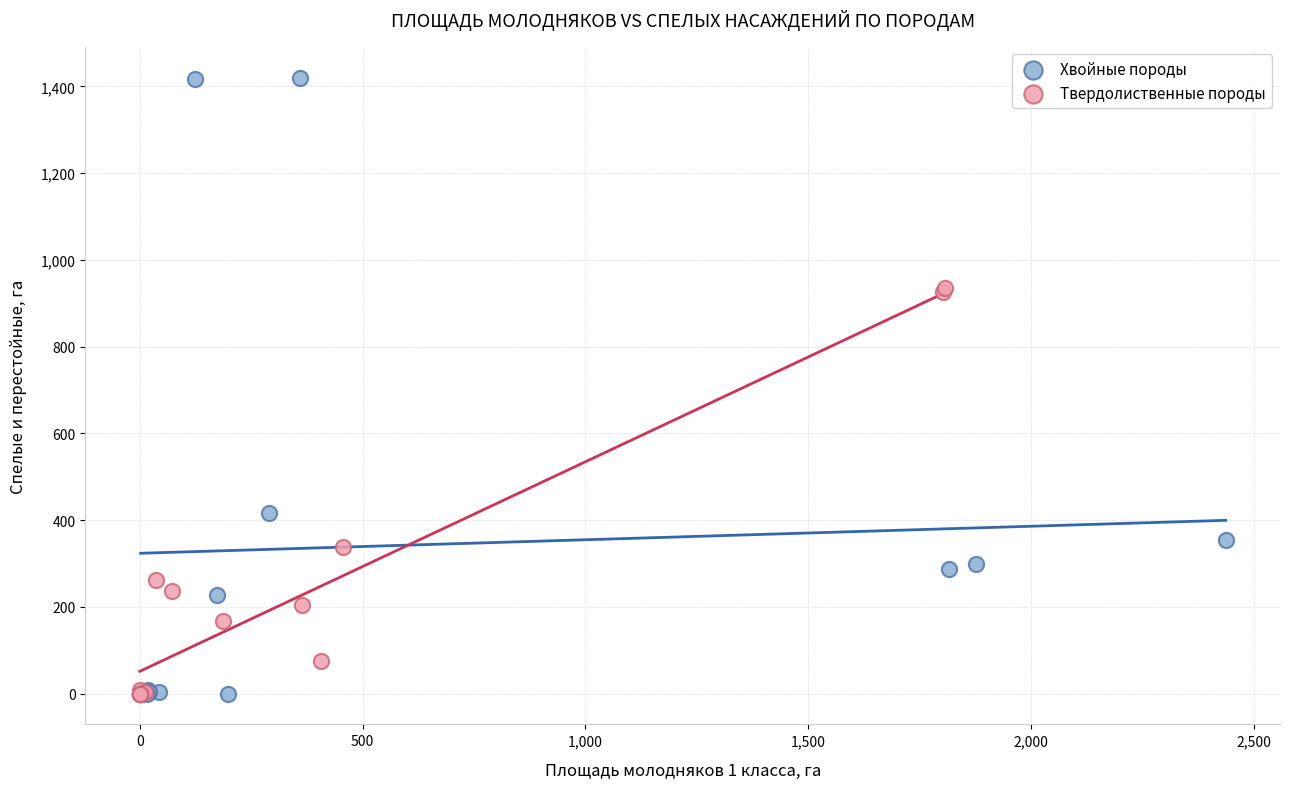

Which series has the widest spread of Y values?

Хвойные породы